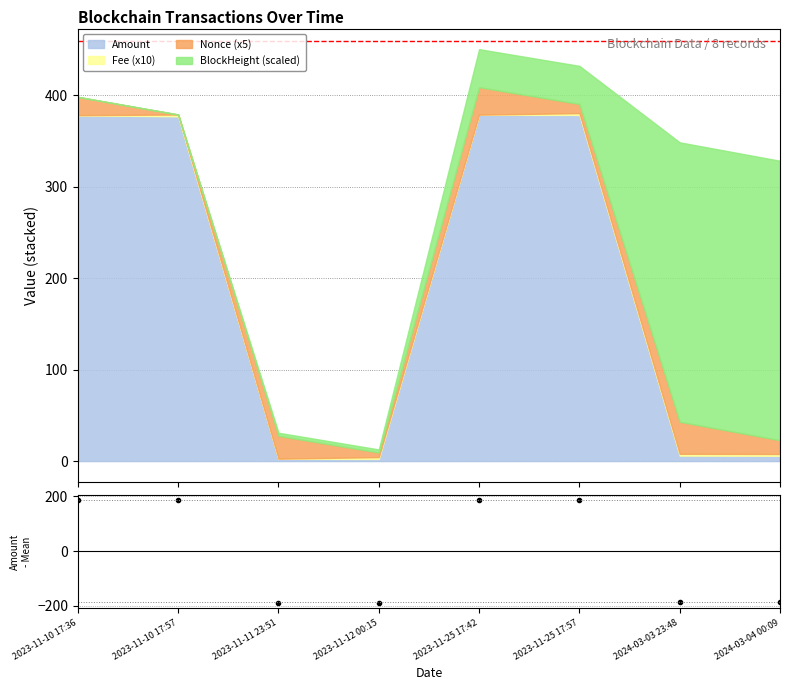

The chart shows a value of 187.6 at 2023-11-25 17:42. True or false?

True